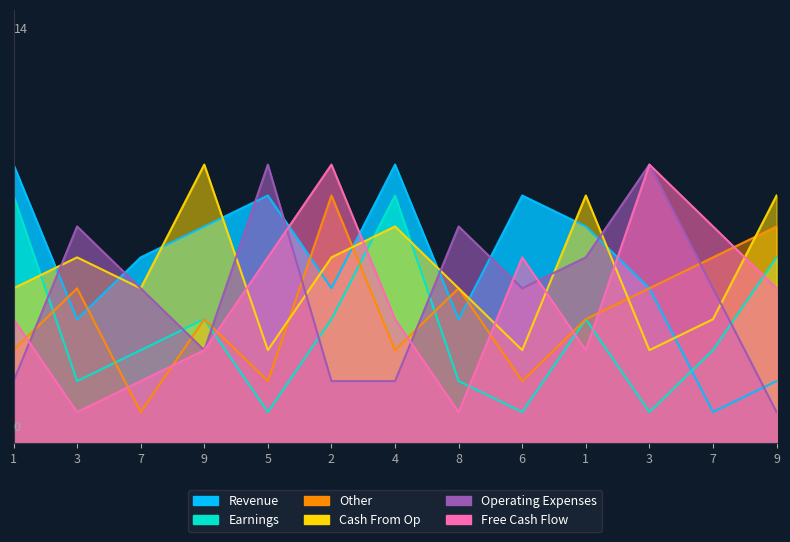

Reading left to right, list all the values displayed in this chart.

col_2: 9	4	6	7	8	5	9	4	8	7	5	1	2
col_3: 8	2	3	4	1	4	8	2	1	4	1	3	6
col_7: 4	1	2	3	6	9	4	1	6	3	9	7	5
col_8: 5	6	5	9	3	6	7	5	3	8	3	4	8
col_6: 2	7	5	3	9	2	2	7	5	6	9	5	1
col_4: 3	5	1	4	2	8	3	5	2	4	5	6	7